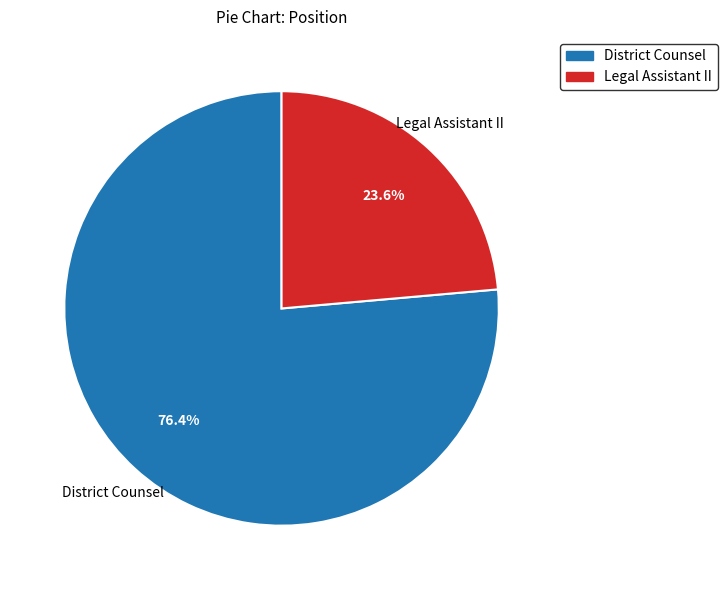

To the nearest percent, what is the average slice percentage?

50%